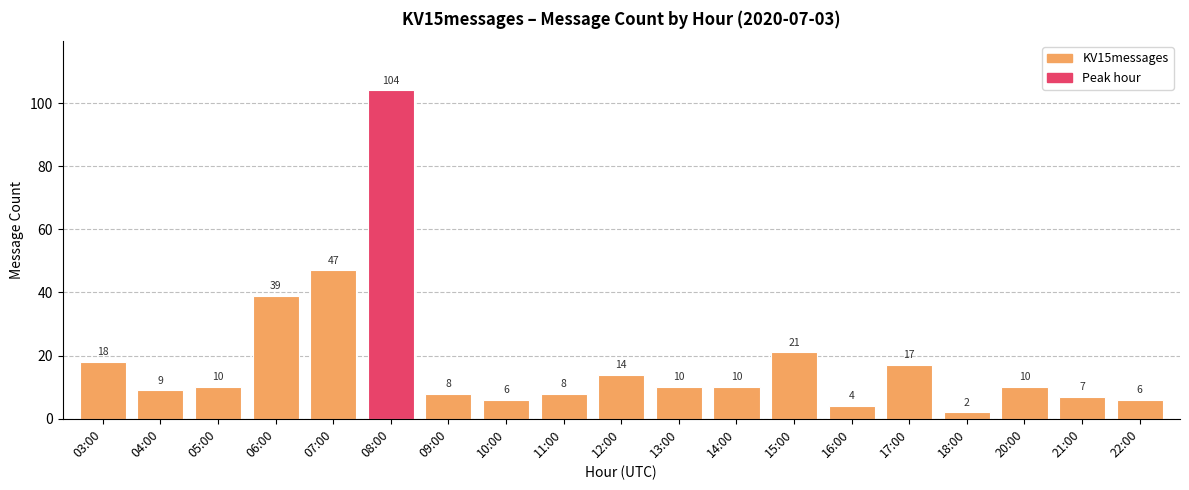

What is the greatest value displayed?

104